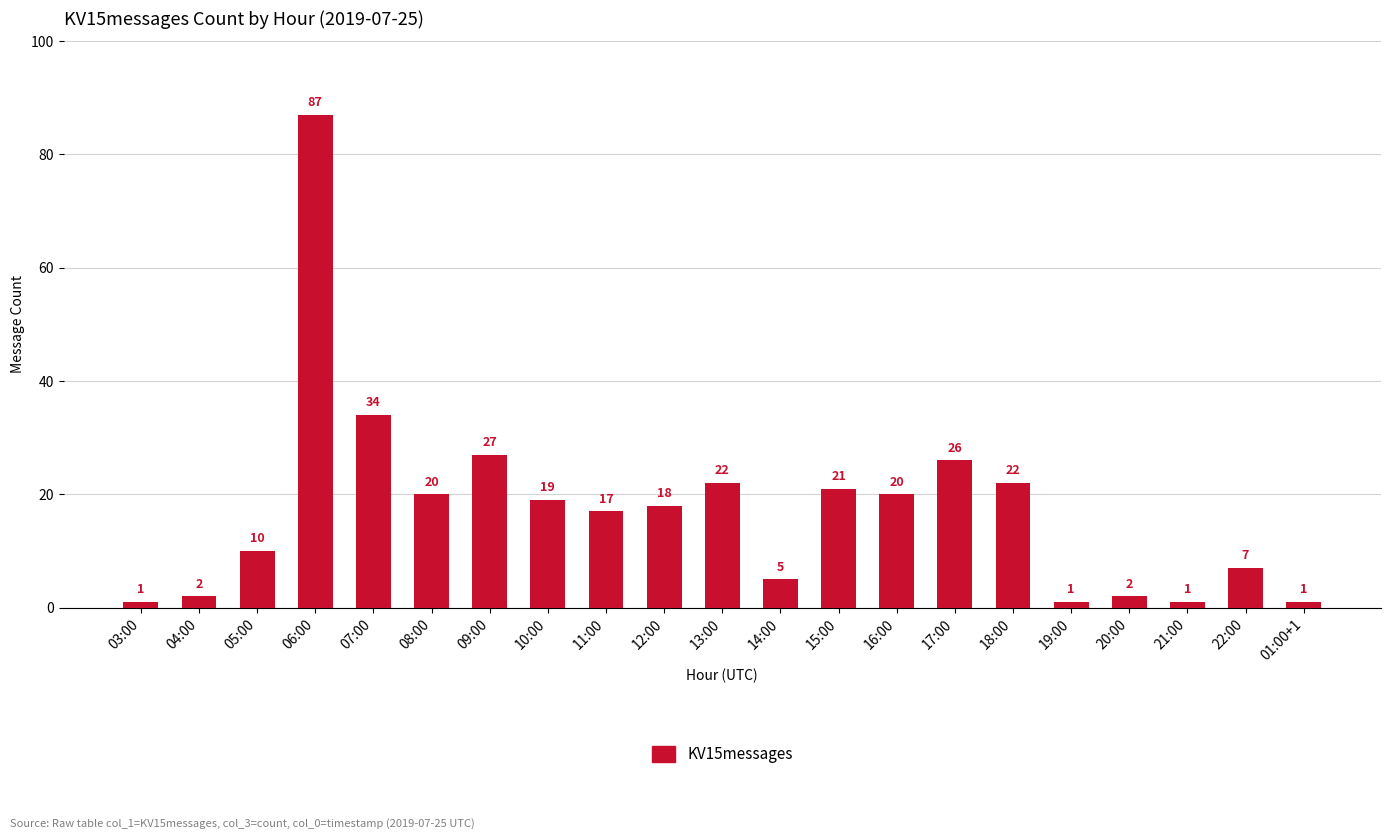

Reading left to right, list all the values displayed in this chart.

1	2	10	87	34	20	27	19	17	18	22	5	21	20	26	22	1	2	1	7	1